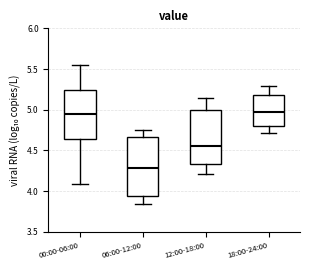

Reading left to right, read every box against the y-axis: the position of its median line, the range the box covers, and the ends of its whiskers. The values are not printed on the chart, so give them approximately, as read against the axis.

00:00-06:00: median 4.95, box 4.65 to 5.25, whiskers 4.10 to 5.55
06:00-12:00: median 4.30, box 3.95 to 4.65, whiskers 3.85 to 4.75
12:00-18:00: median 4.55, box 4.35 to 5.00, whiskers 4.20 to 5.15
18:00-24:00: median 4.95, box 4.80 to 5.20, whiskers 4.70 to 5.30